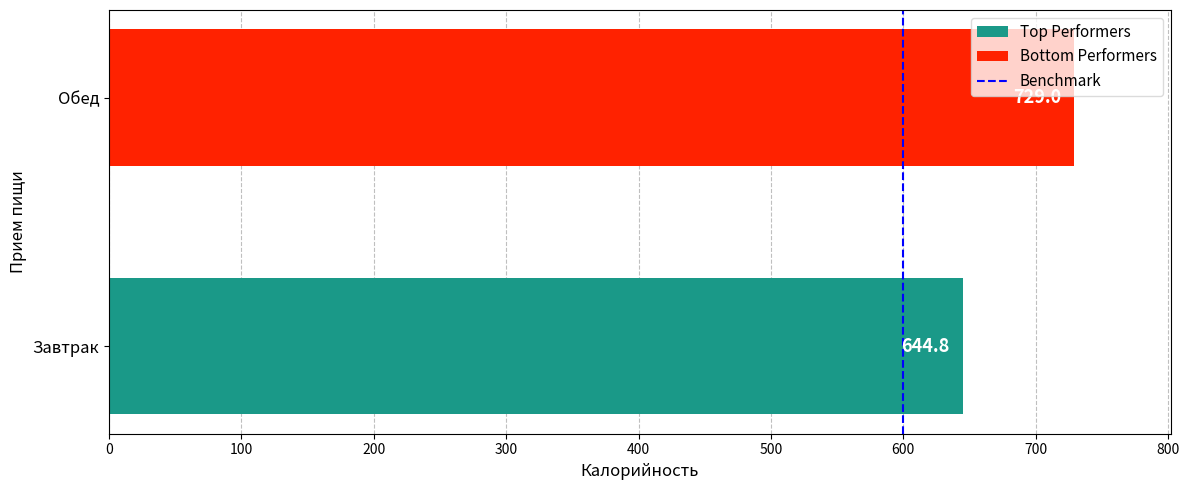

Rank the series by their average value, from lowest to highest.

Top Performers, Bottom Performers